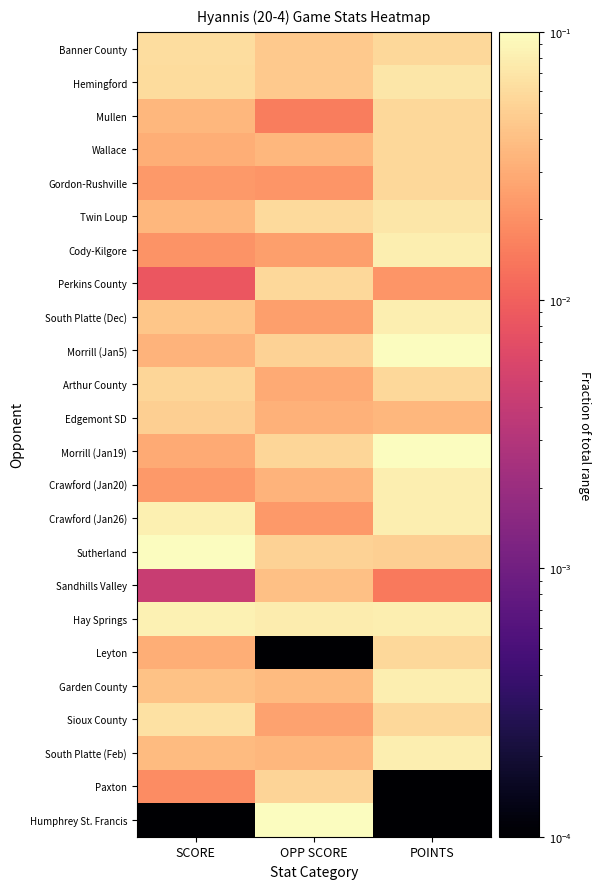

What is the spread (max minus min) of values at OPP SCORE?

0.1